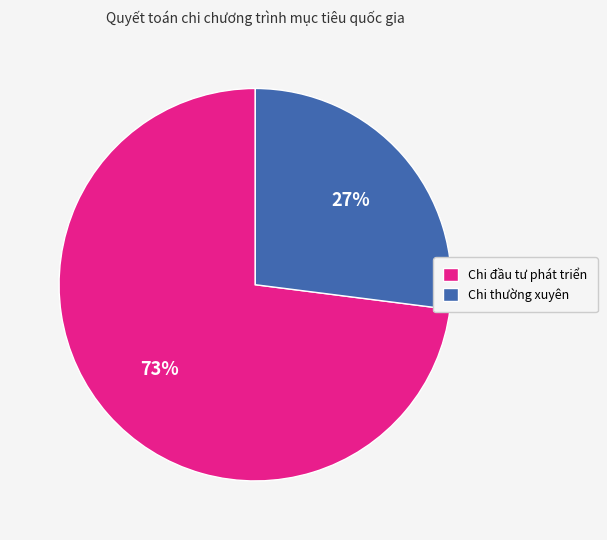

Count the number of slices in the pie.

2